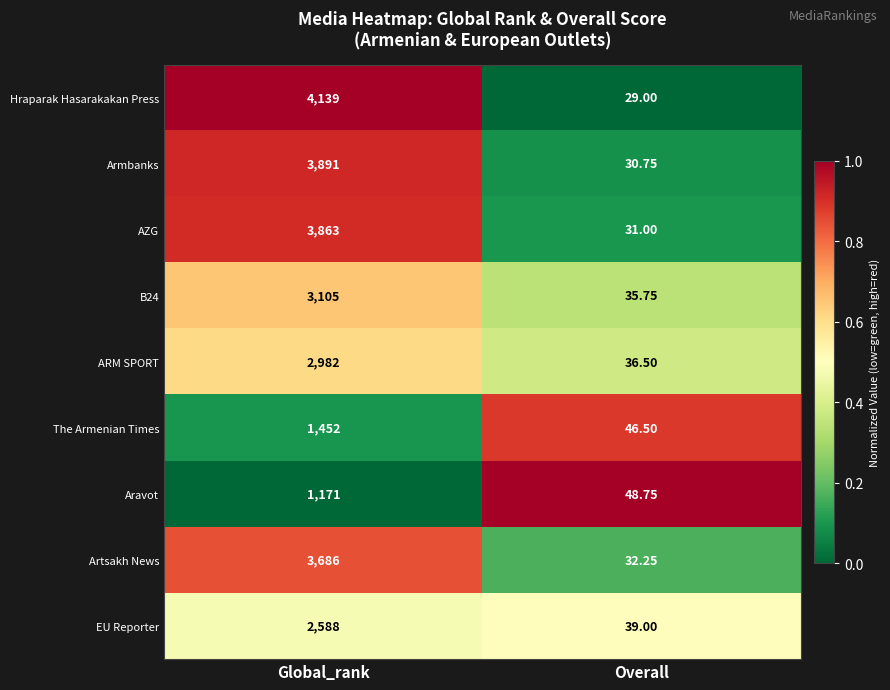

Which series has the widest spread of values?

Hraparak Hasarakakan Press